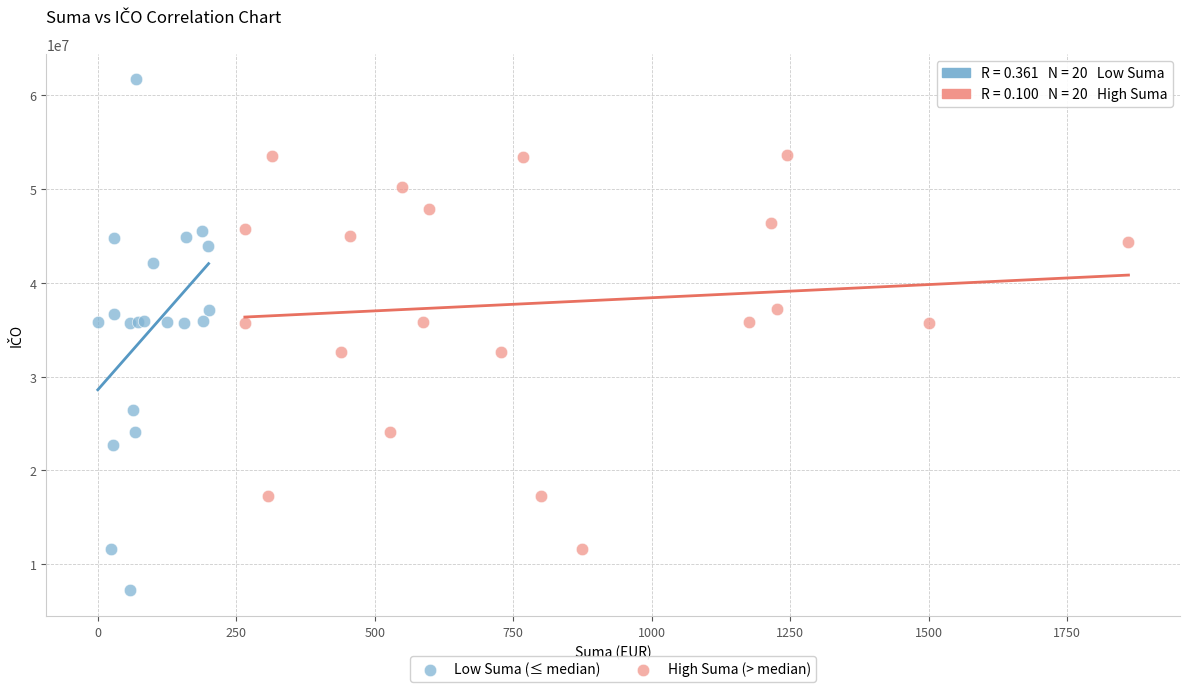

Which series contains the highest Y value?

Low Suma (≤ median)